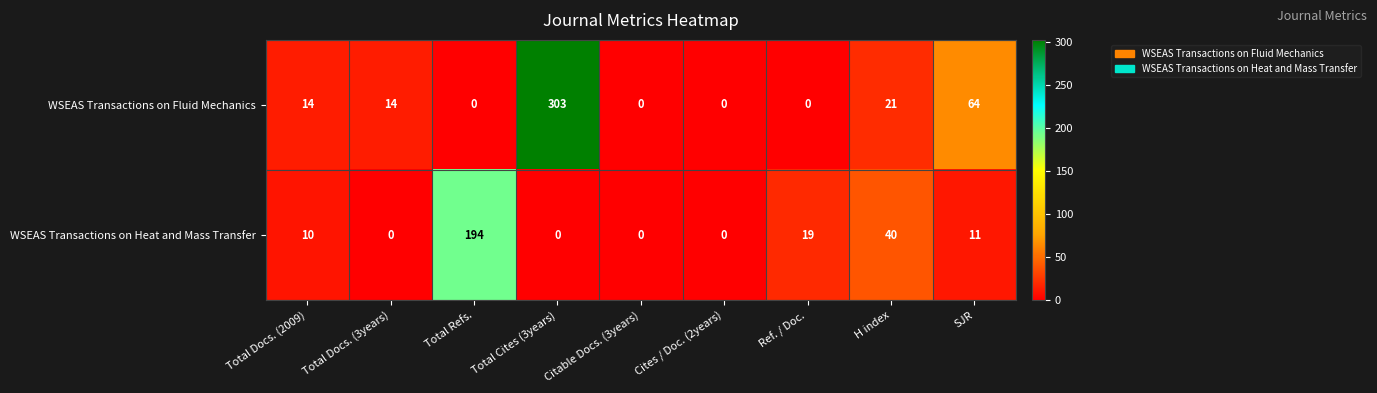

What is the difference between the maximum and second lowest values in the WSEAS Transactions on Fluid Mechanics series?

303